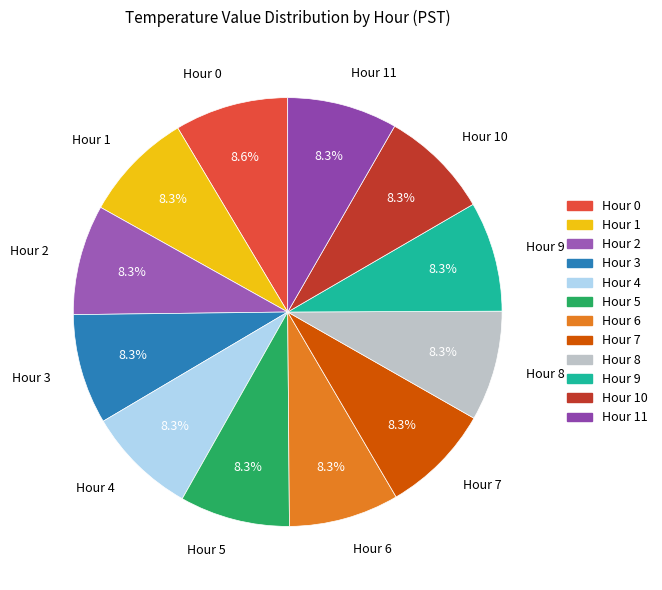

Do Hour 0 and Hour 9 together represent more than half of the pie?

No